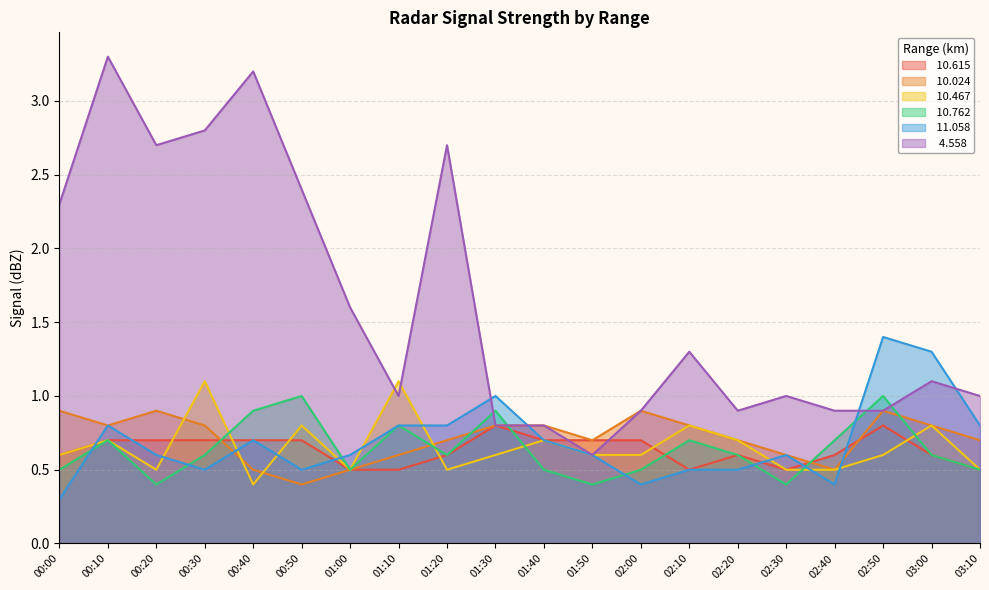

How many distinct data groups are displayed?

6